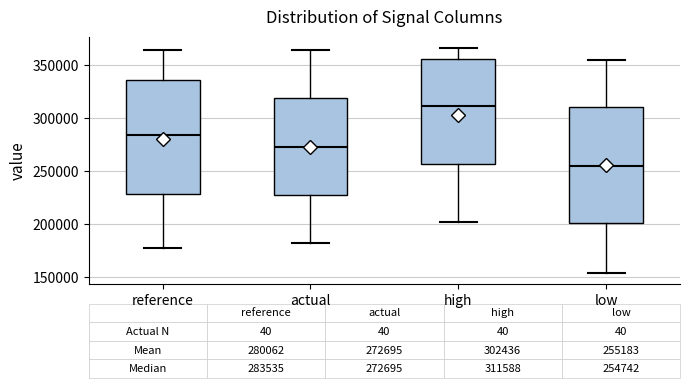

Which box has the lowest median line?

low